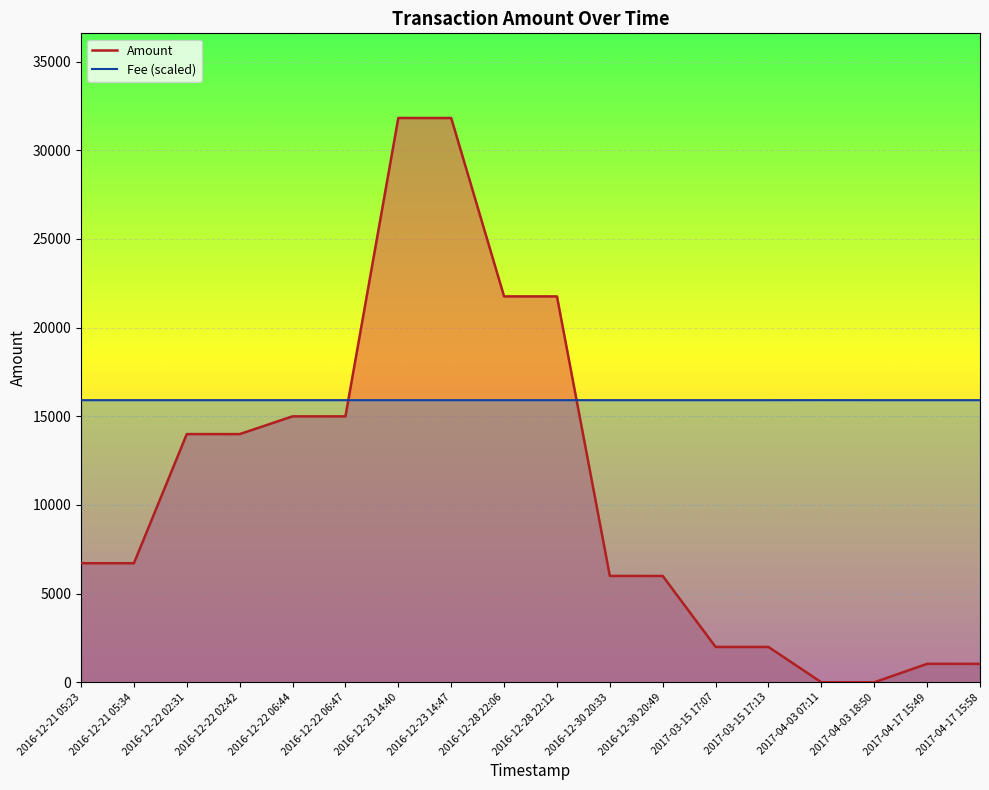

What is the sum of the Fee (scaled) values at 2017-04-17 15:49 and 2017-04-17 15:58?

31823.6